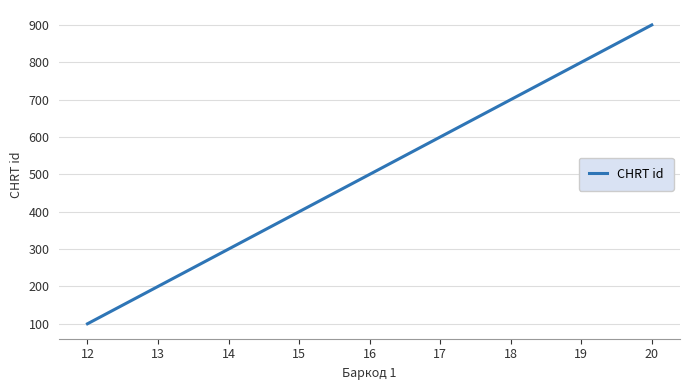

What is the difference between the values at 12 and 16?

400